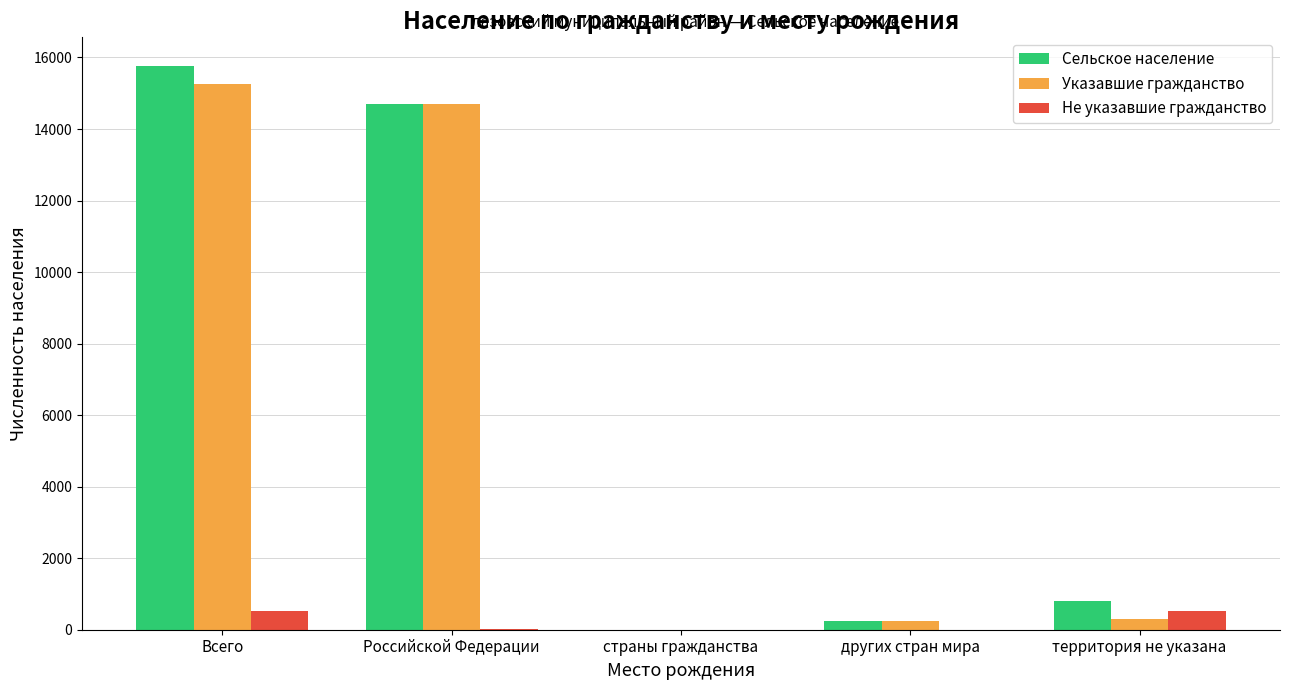

Is it true that Указавшие гражданство equals 14699 at Российской Федерации?

True